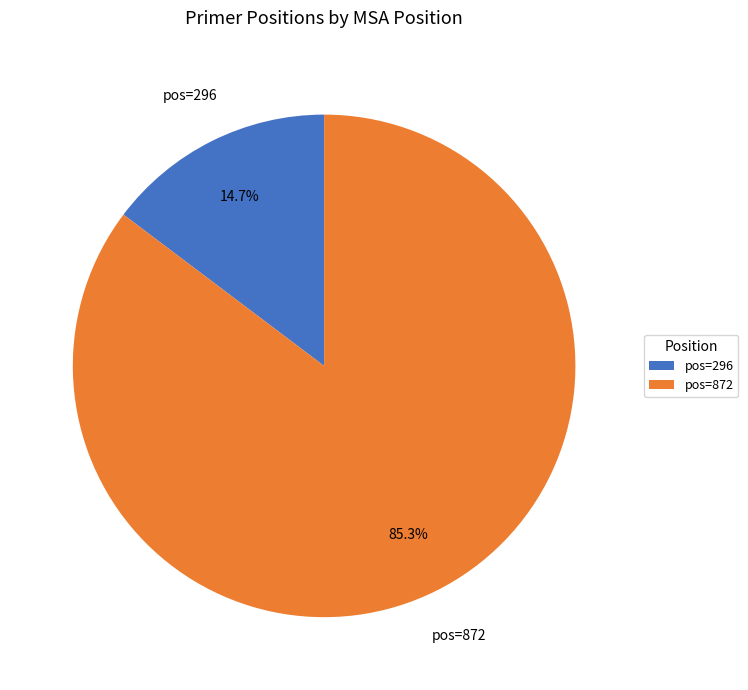

Which category has the smallest portion of the pie?

pos=296